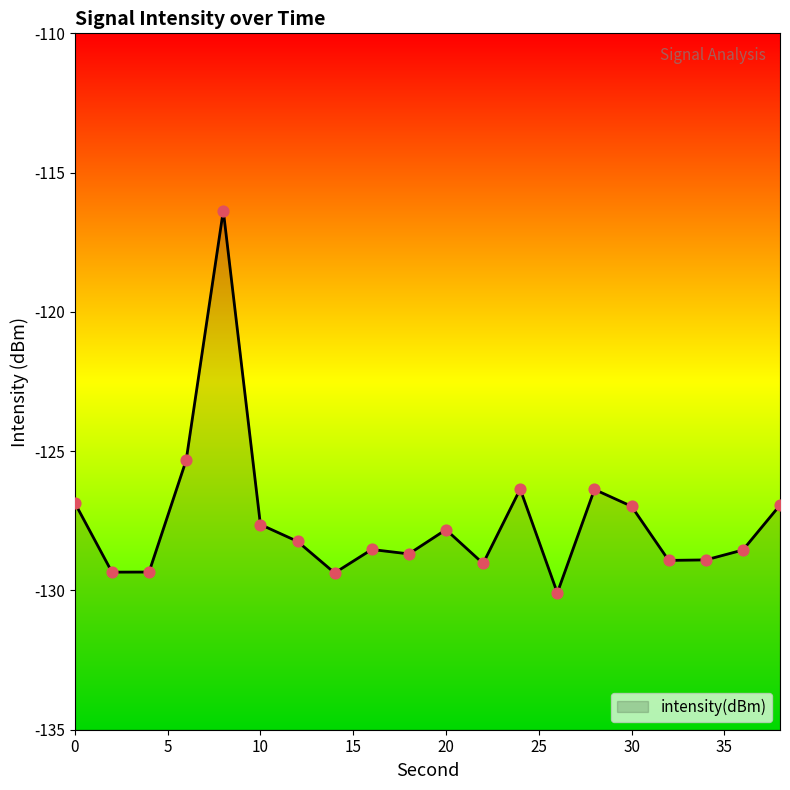

What is the change in value from 8 to 12?

-11.9